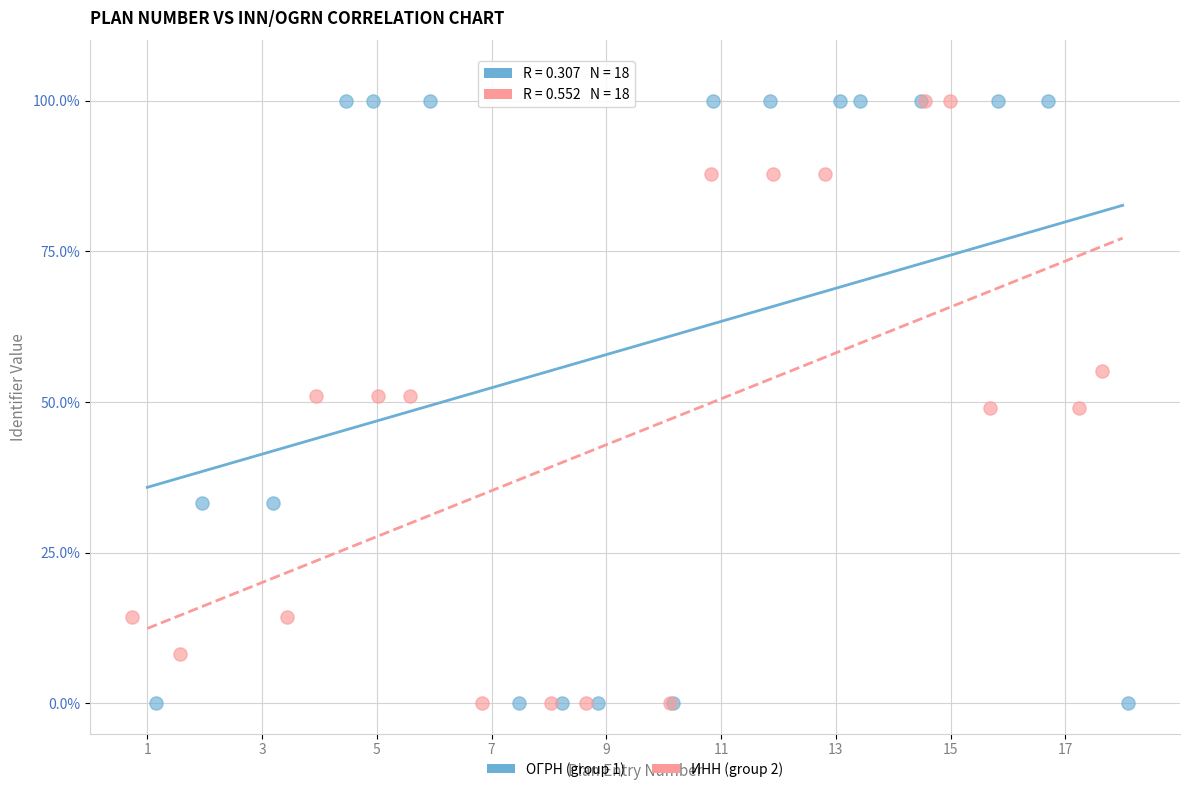

What are all the series names shown in the legend?

ОГРН (group 1), ИНН (group 2)